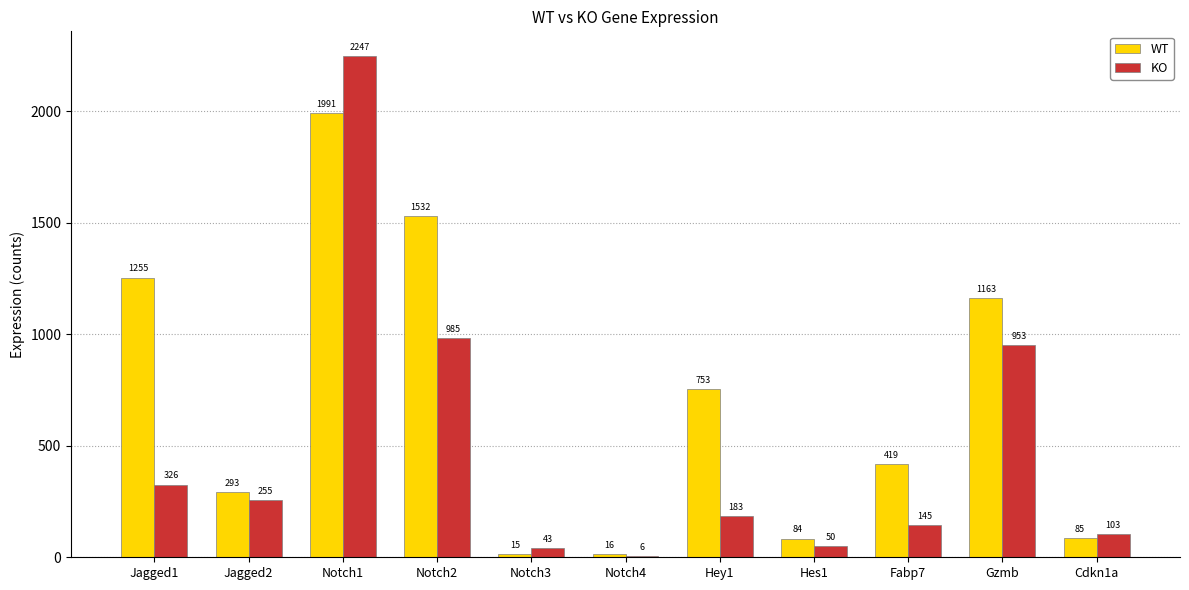

Which category has the highest value in the KO series?

Notch1